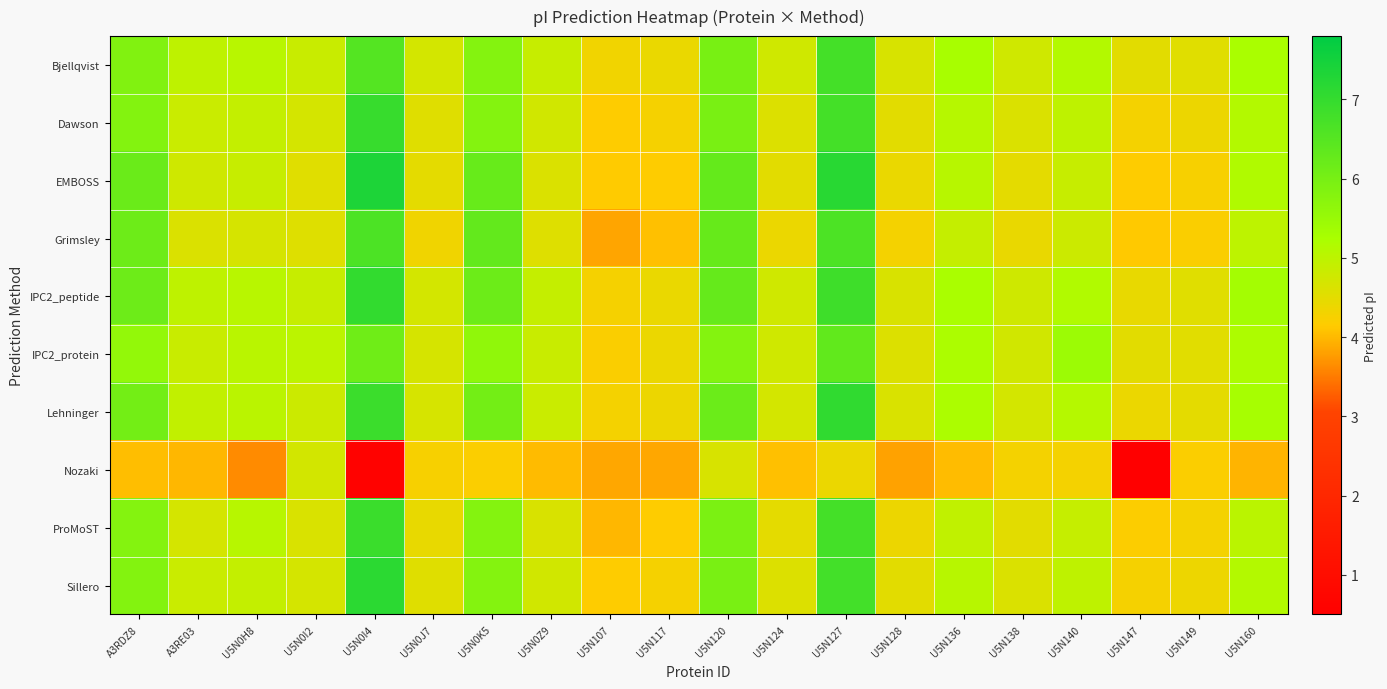

Reading right to left, transcribe all the data shown in this chart.

Bjellqvist: U5N160=5.2	U5N149=4.5	U5N147=4.5	U5N140=5.1	U5N138=4.8	U5N136=5.3	U5N128=4.7	U5N127=6.8	U5N124=4.7	U5N120=6.0	U5N117=4.4	U5N107=4.3	U5N0Z9=4.9	U5N0K5=5.8	U5N0J7=4.7	U5N0I4=6.5	U5N0I2=4.9	U5N0H8=5.1	A3RE03=5.0	A3RDZ8=5.9
Dawson: U5N160=5.1	U5N149=4.4	U5N147=4.3	U5N140=5.0	U5N138=4.6	U5N136=5.1	U5N128=4.5	U5N127=6.8	U5N124=4.6	U5N120=6.0	U5N117=4.3	U5N107=4.2	U5N0Z9=4.7	U5N0K5=5.8	U5N0J7=4.6	U5N0I4=7.0	U5N0I2=4.7	U5N0H8=4.9	A3RE03=4.8	A3RDZ8=5.8
EMBOSS: U5N160=5.2	U5N149=4.2	U5N147=4.2	U5N140=4.9	U5N138=4.5	U5N136=5.1	U5N128=4.4	U5N127=7.2	U5N124=4.5	U5N120=6.3	U5N117=4.2	U5N107=4.1	U5N0Z9=4.6	U5N0K5=6.2	U5N0J7=4.5	U5N0I4=7.4	U5N0I2=4.5	U5N0H8=4.9	A3RE03=4.8	A3RDZ8=6.2
Grimsley: U5N160=5.0	U5N149=4.2	U5N147=4.1	U5N140=4.8	U5N138=4.4	U5N136=4.9	U5N128=4.3	U5N127=6.6	U5N124=4.4	U5N120=6.2	U5N117=4.1	U5N107=3.8	U5N0Z9=4.6	U5N0K5=6.3	U5N0J7=4.3	U5N0I4=6.6	U5N0I2=4.6	U5N0H8=4.7	A3RE03=4.6	A3RDZ8=6.1
IPC2_peptide: U5N160=5.3	U5N149=4.5	U5N147=4.4	U5N140=5.1	U5N138=4.8	U5N136=5.2	U5N128=4.6	U5N127=6.9	U5N124=4.7	U5N120=6.3	U5N117=4.4	U5N107=4.3	U5N0Z9=4.9	U5N0K5=6.2	U5N0J7=4.7	U5N0I4=7.0	U5N0I2=4.9	U5N0H8=5.1	A3RE03=5.0	A3RDZ8=6.2
IPC2_protein: U5N160=5.2	U5N149=4.5	U5N147=4.5	U5N140=5.4	U5N138=4.7	U5N136=5.2	U5N128=4.6	U5N127=6.3	U5N124=4.7	U5N120=5.8	U5N117=4.4	U5N107=4.2	U5N0Z9=4.9	U5N0K5=5.6	U5N0J7=4.7	U5N0I4=6.1	U5N0I2=5.0	U5N0H8=5.0	A3RE03=4.9	A3RDZ8=5.6
Lehninger: U5N160=5.3	U5N149=4.5	U5N147=4.4	U5N140=5.1	U5N138=4.7	U5N136=5.2	U5N128=4.6	U5N127=7.1	U5N124=4.7	U5N120=6.2	U5N117=4.4	U5N107=4.3	U5N0Z9=4.8	U5N0K5=6.1	U5N0J7=4.7	U5N0I4=6.9	U5N0I2=4.8	U5N0H8=5.0	A3RE03=4.9	A3RDZ8=6.1
Nozaki: U5N160=4.0	U5N149=4.2	U5N147=0.5	U5N140=4.3	U5N138=4.3	U5N136=4.0	U5N128=3.8	U5N127=4.4	U5N124=4.1	U5N120=4.7	U5N117=3.9	U5N107=3.9	U5N0Z9=4.0	U5N0K5=4.2	U5N0J7=4.2	U5N0I4=0.6	U5N0I2=4.7	U5N0H8=3.6	A3RE03=4.0	A3RDZ8=4.0
ProMoST: U5N160=5.0	U5N149=4.3	U5N147=4.2	U5N140=4.9	U5N138=4.5	U5N136=5.0	U5N128=4.4	U5N127=6.8	U5N124=4.5	U5N120=5.9	U5N117=4.2	U5N107=4.0	U5N0Z9=4.6	U5N0K5=5.8	U5N0J7=4.4	U5N0I4=6.9	U5N0I2=4.6	U5N0H8=5.1	A3RE03=4.7	A3RDZ8=5.8
Sillero: U5N160=5.1	U5N149=4.4	U5N147=4.3	U5N140=5.0	U5N138=4.6	U5N136=5.1	U5N128=4.5	U5N127=6.8	U5N124=4.6	U5N120=6.0	U5N117=4.3	U5N107=4.2	U5N0Z9=4.7	U5N0K5=5.8	U5N0J7=4.6	U5N0I4=7.1	U5N0I2=4.7	U5N0H8=4.9	A3RE03=4.8	A3RDZ8=5.8